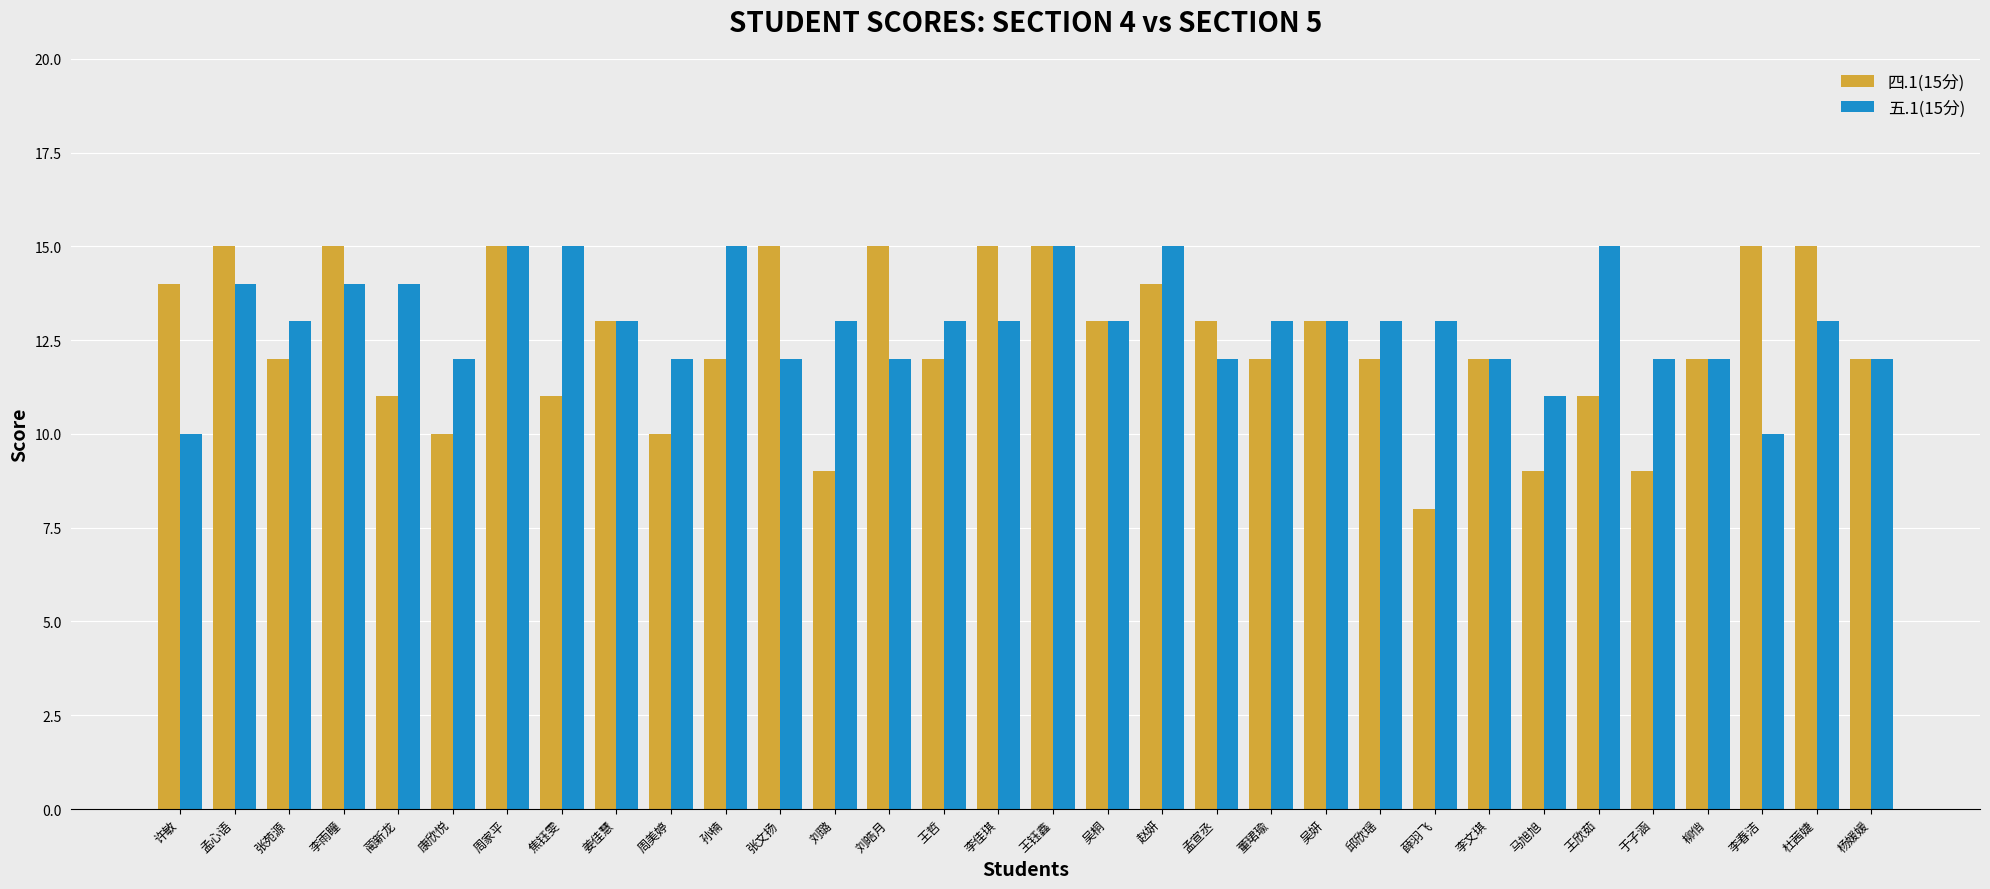

Reading left to right, extract all data points from this chart.

四.1(15分): 许敏=14	孟心语=15	张苑源=12	李雨瞳=15	蔺新龙=11	康欣悦=10	周家平=15	焦钰雯=11	姜佳慧=13	周美婷=10	孙楠=12	张文扬=15	刘璐=9	刘皓月=15	王哲=12	李佳琪=15	王钰鑫=15	吴桐=13	赵妍=14	孟宣丞=13	董珺瑜=12	吴妍=13	邱欣瑶=12	薛羽飞=8	李文琪=12	马旭旭=9	王欣茹=11	于子涵=9	柳俏=12	李春洁=15	杜茜婕=15	杨媛媛=12
五.1(15分): 许敏=10	孟心语=14	张苑源=13	李雨瞳=14	蔺新龙=14	康欣悦=12	周家平=15	焦钰雯=15	姜佳慧=13	周美婷=12	孙楠=15	张文扬=12	刘璐=13	刘皓月=12	王哲=13	李佳琪=13	王钰鑫=15	吴桐=13	赵妍=15	孟宣丞=12	董珺瑜=13	吴妍=13	邱欣瑶=13	薛羽飞=13	李文琪=12	马旭旭=11	王欣茹=15	于子涵=12	柳俏=12	李春洁=10	杜茜婕=13	杨媛媛=12